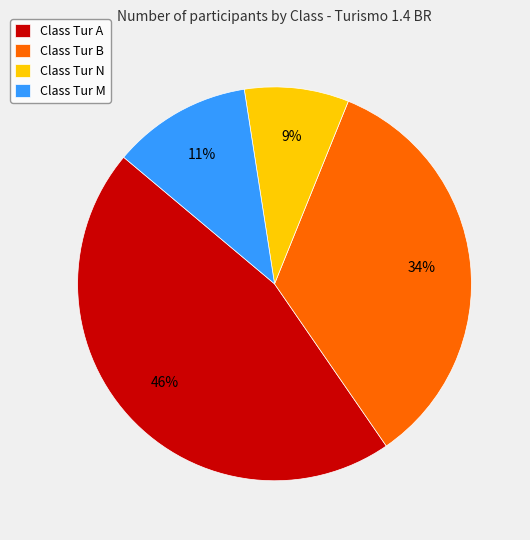

Which has a higher value, Class Tur M or Class Tur A?

Class Tur A